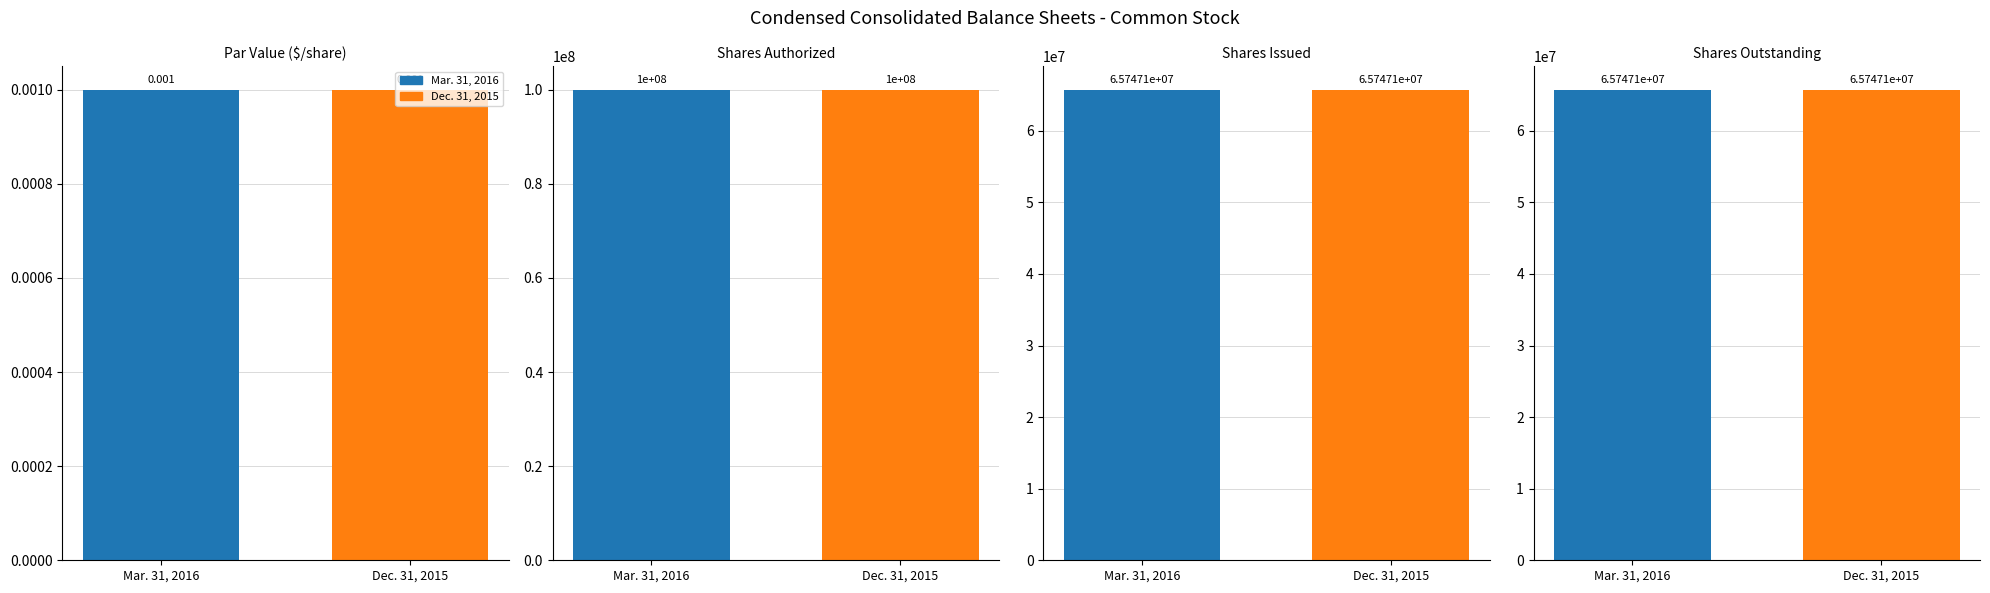

What is the difference between the maximum and second lowest values in the Mar. 31, 2016 series?

34252900.0